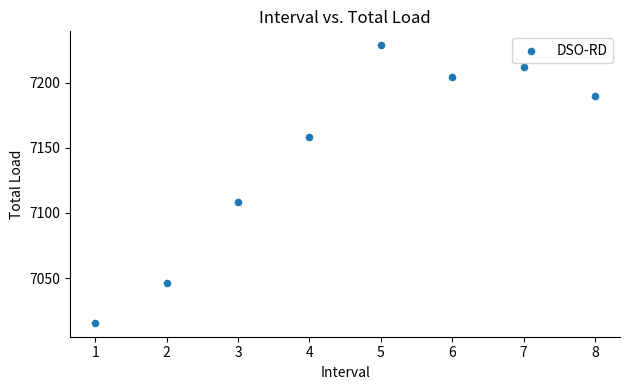

What Y value in the scatter plot is closest to 7122?

7108.1